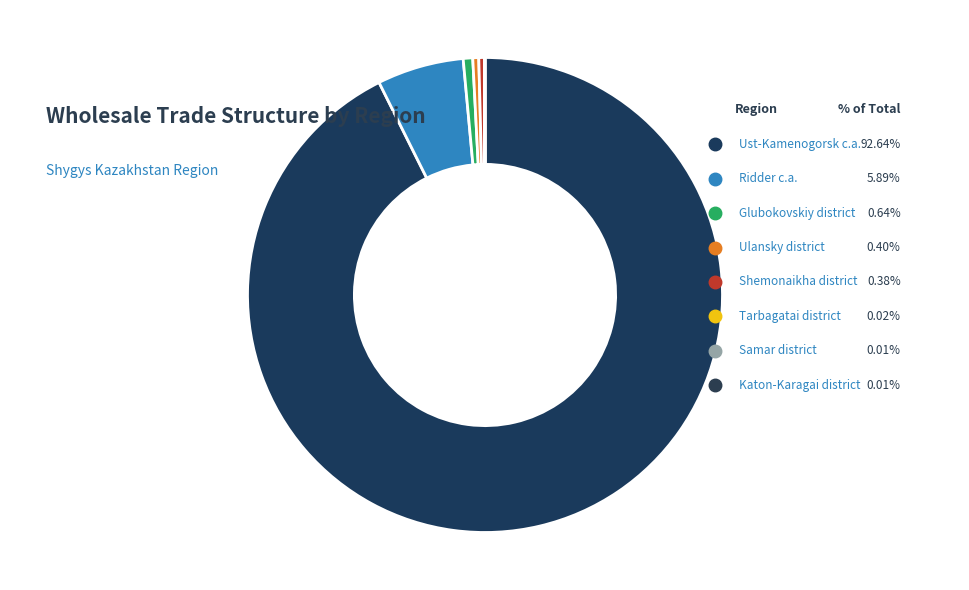

To the nearest percent, what is the average slice percentage?

12%